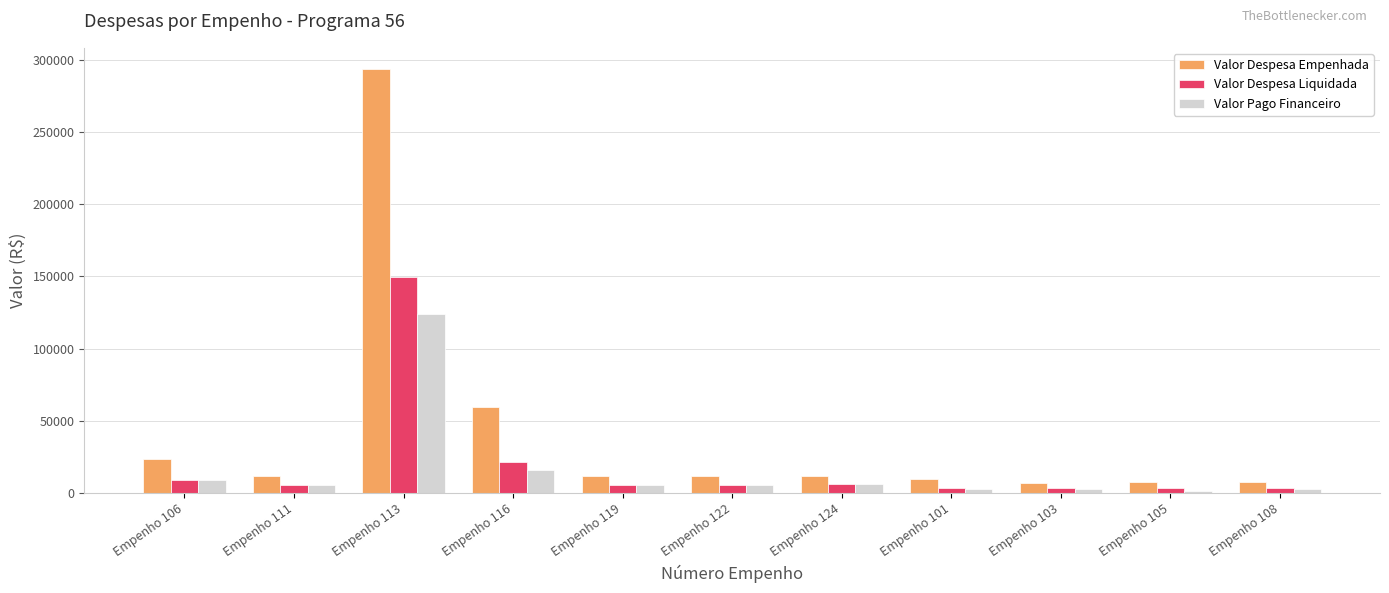

Which series has the largest range (max minus min)?

Valor Despesa Empenhada